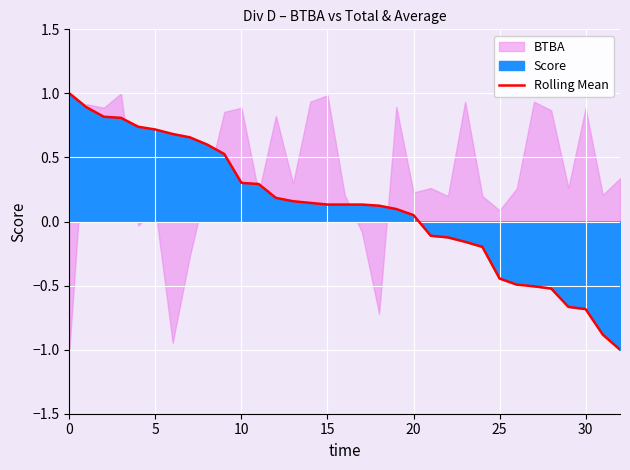

What is the difference between the values at 8 and 29?

1.3